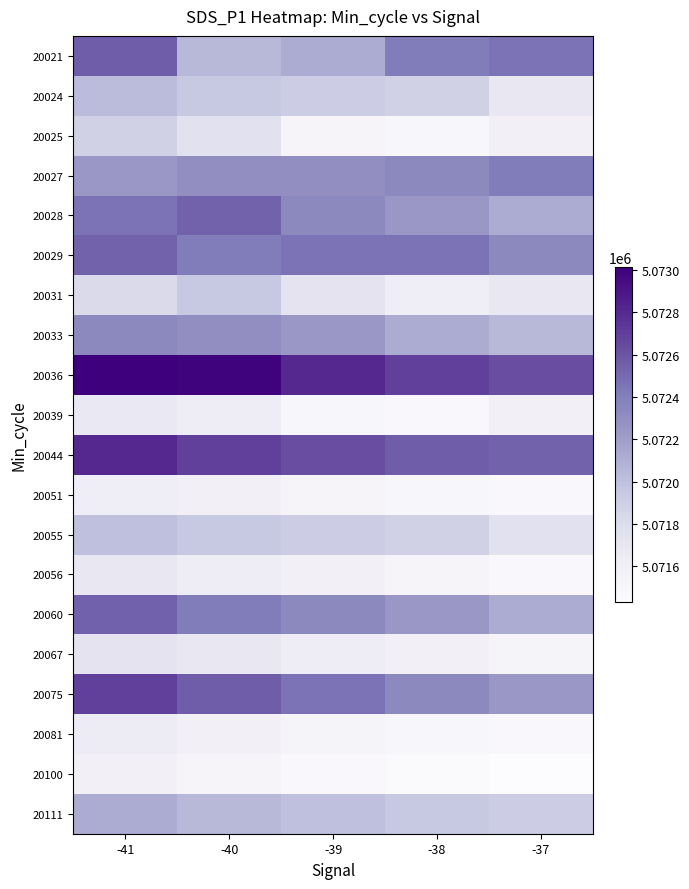

At which category is the sum across all series the highest?

-41